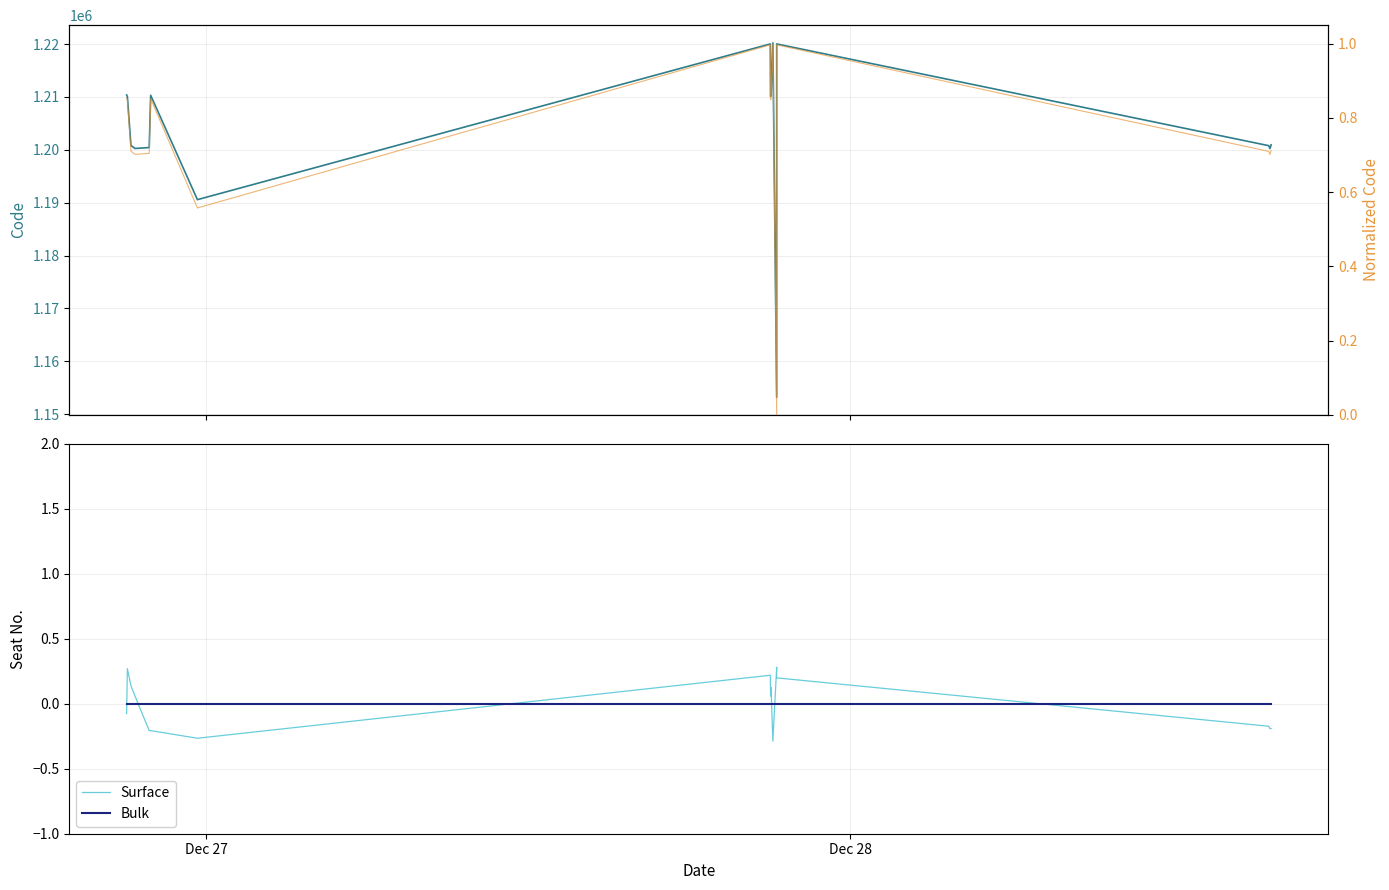

How many times do Bulk and Surface cross each other?

6